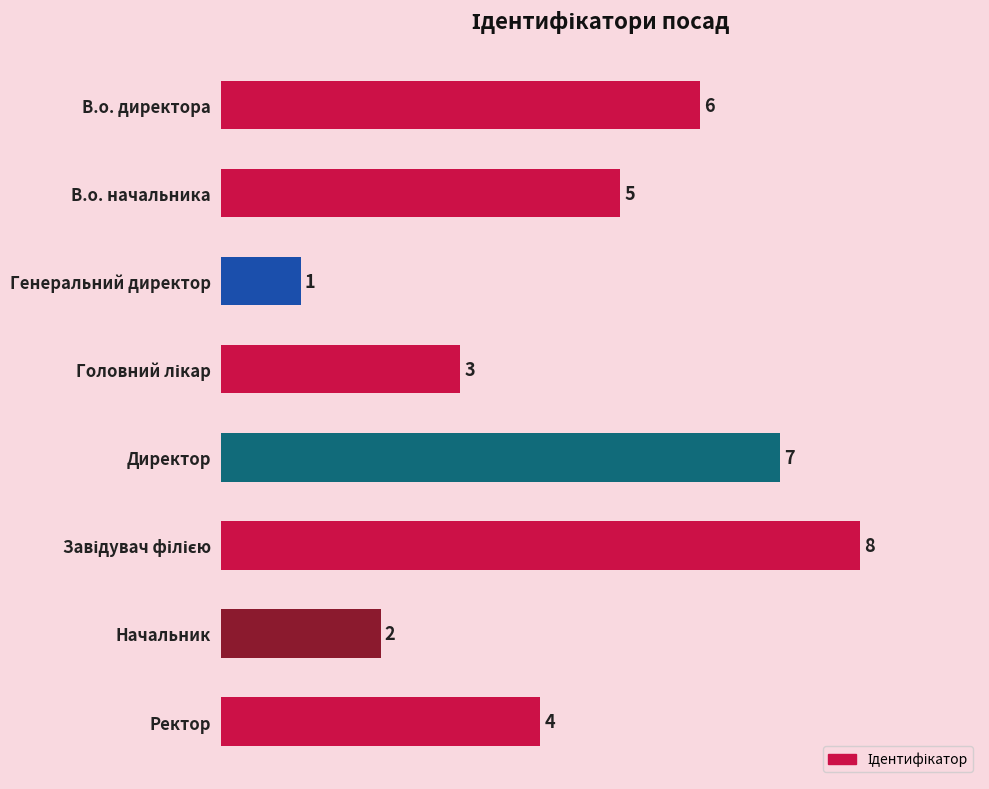

Approximately how many times larger is the value at В.о. директора compared to Директор?

0.9